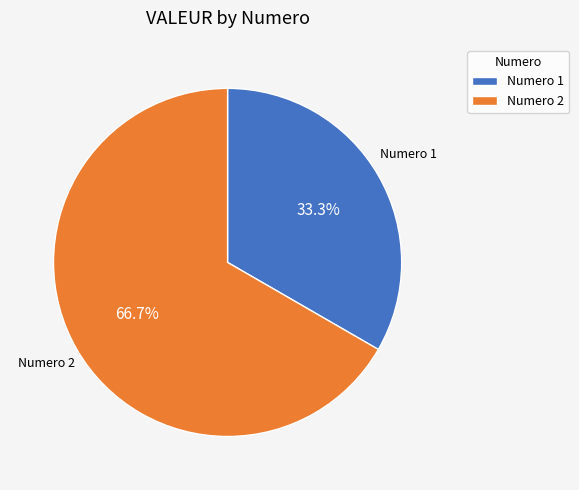

Do Numero 2 and Numero 1 together represent more than half of the pie?

Yes